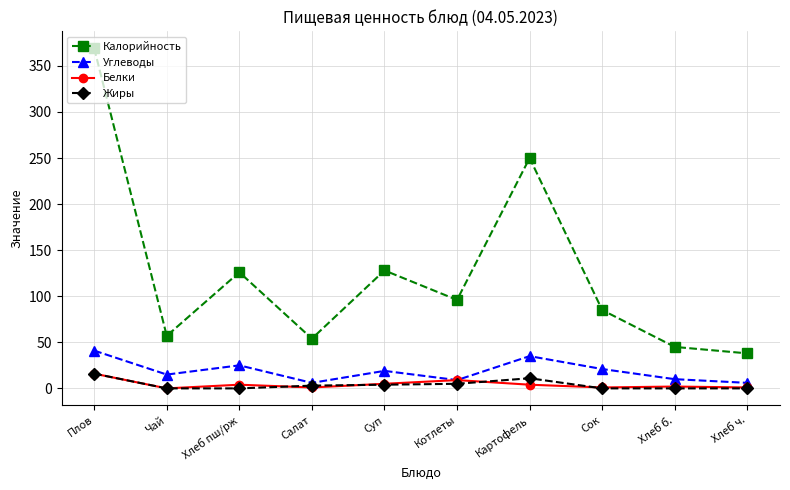

Which series has the largest range (max minus min)?

Калорийность